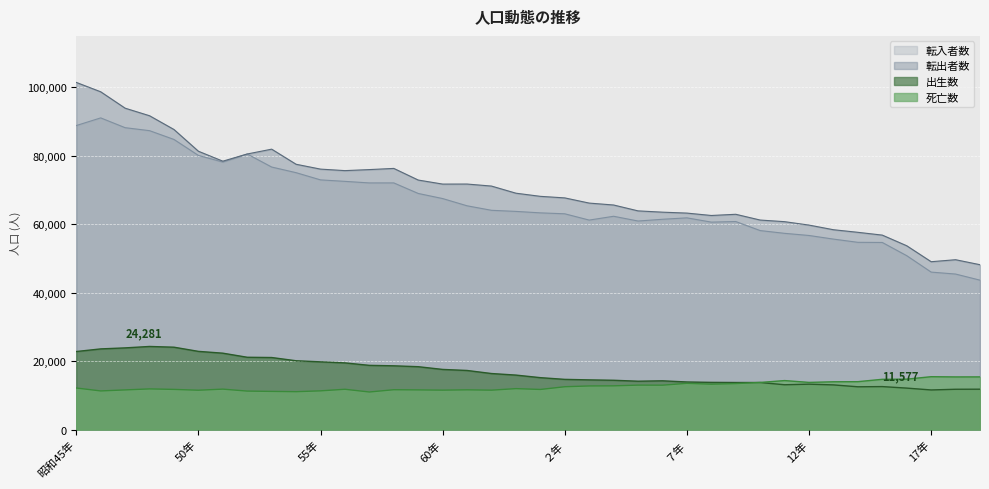

What is the sum of the 死亡数 values at 14年 and 52年?

25244